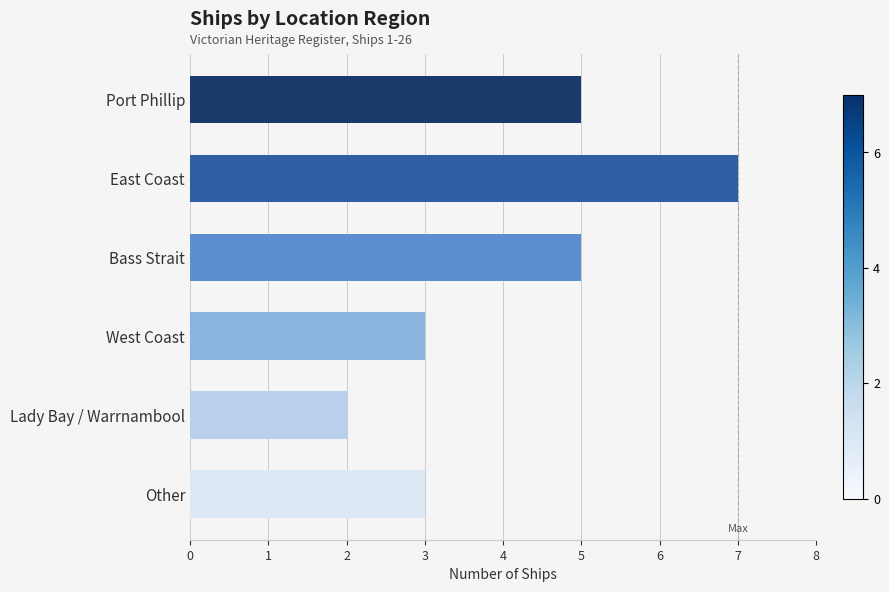

How many categories are shown in the chart?

6